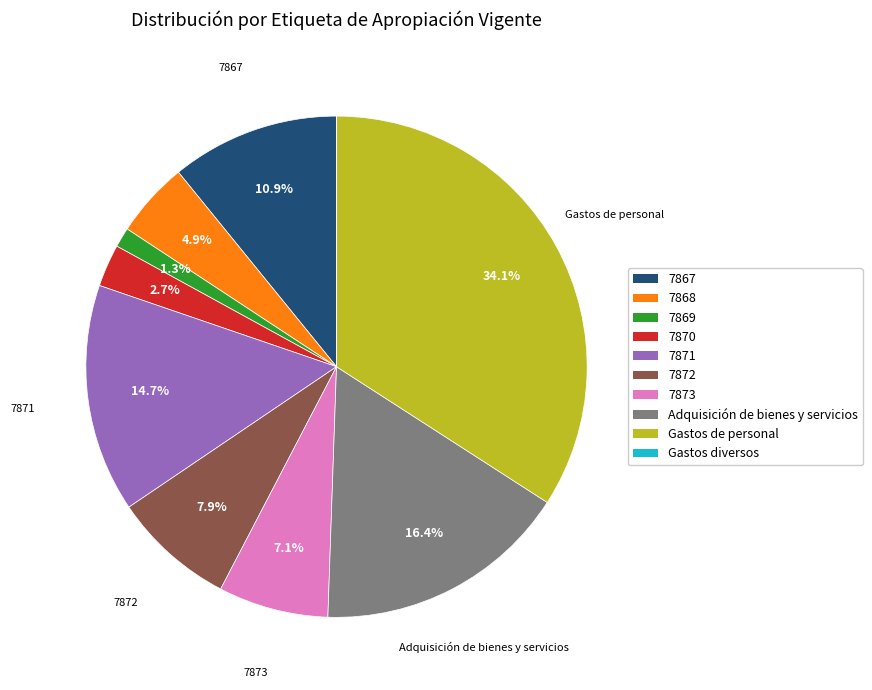

True or false: Gastos de personal accounts for 20% of the total.

False